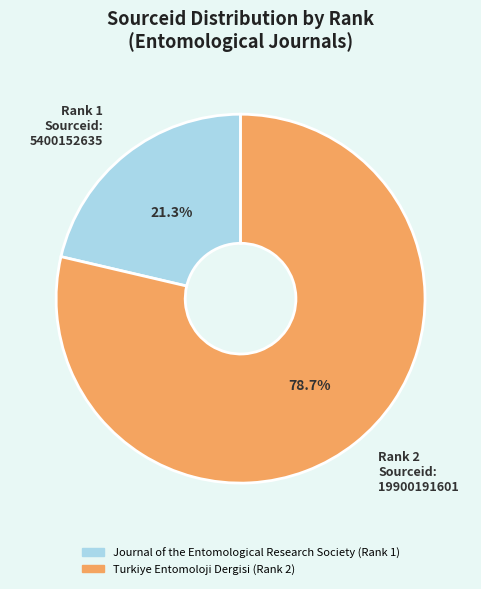

What is the majority slice?

Rank 2 Sourceid: 19900191601